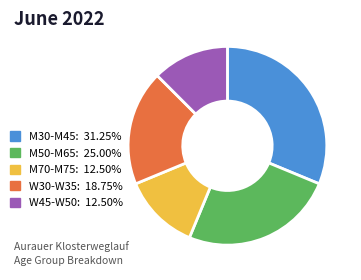

Approximately how many times larger is the value at W45-W50: 12.50% compared to M70-M75: 12.50%?

1.0